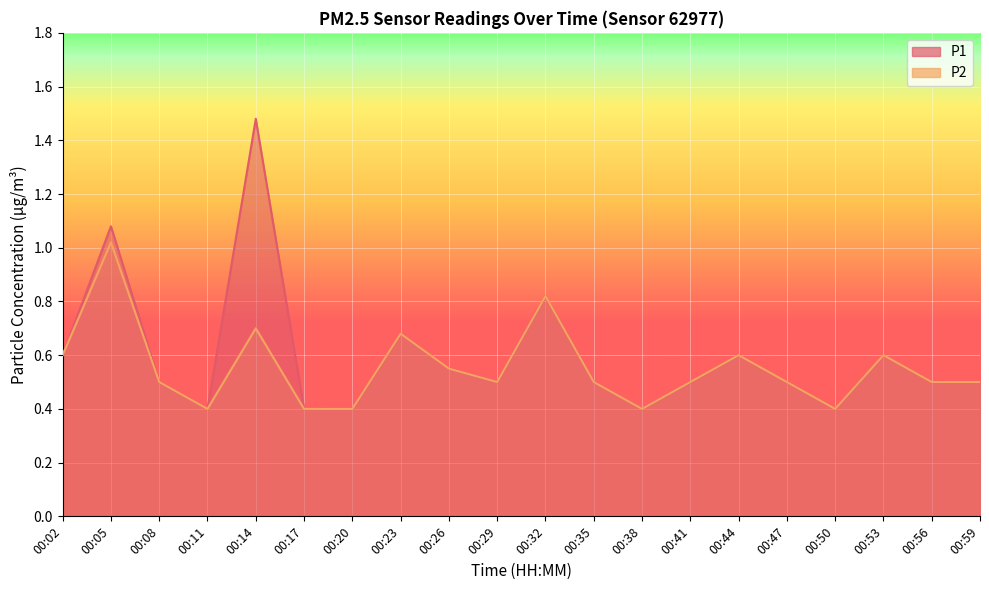

What value does the P1 series have at 00:56?

0.5